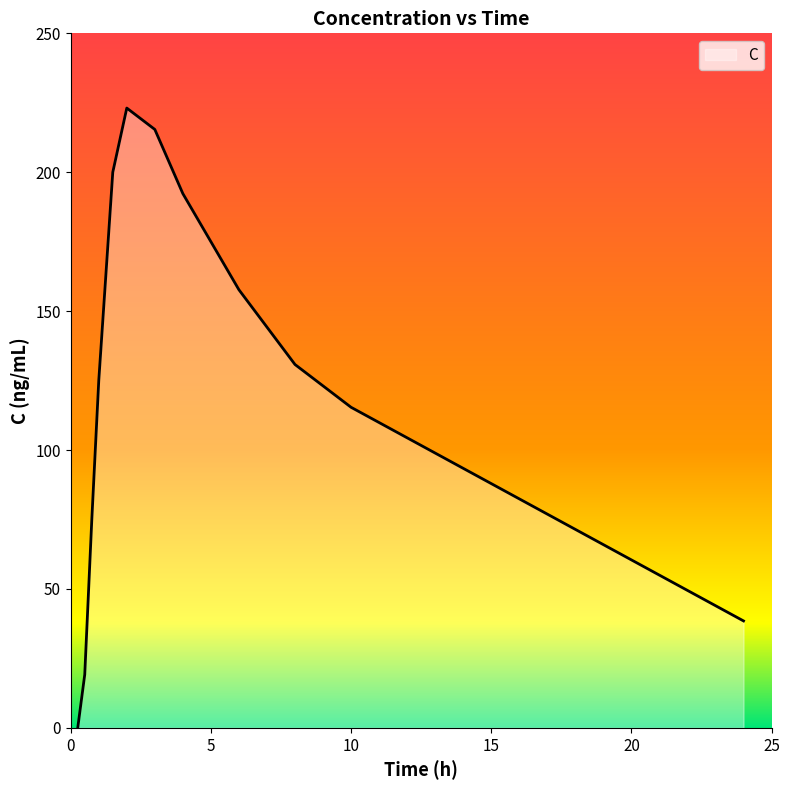

What is the difference between the maximum and minimum values?

223.1